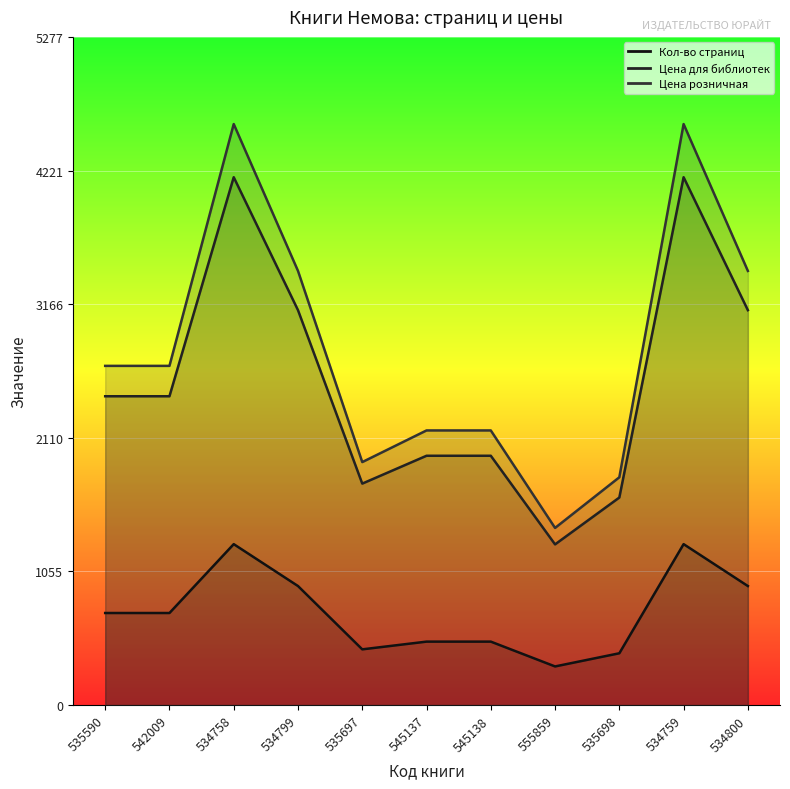

How many data points in Цена розничная are less than 2679?

5